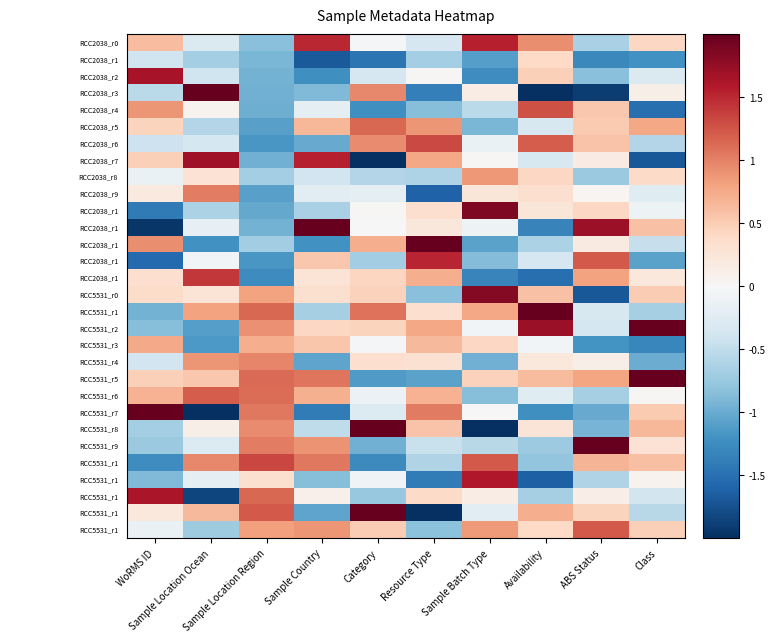

At which category is the sum across all series the highest?

ABS Status